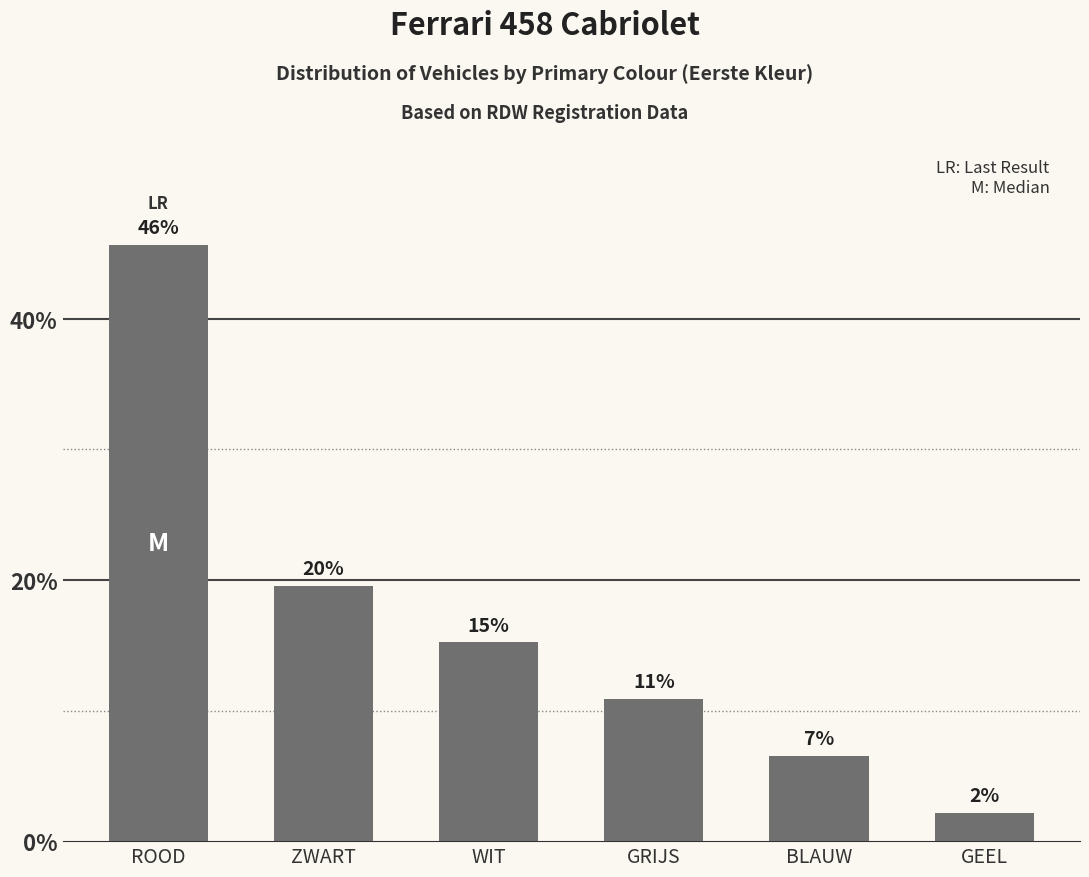

Does the chart contain any negative values?

No